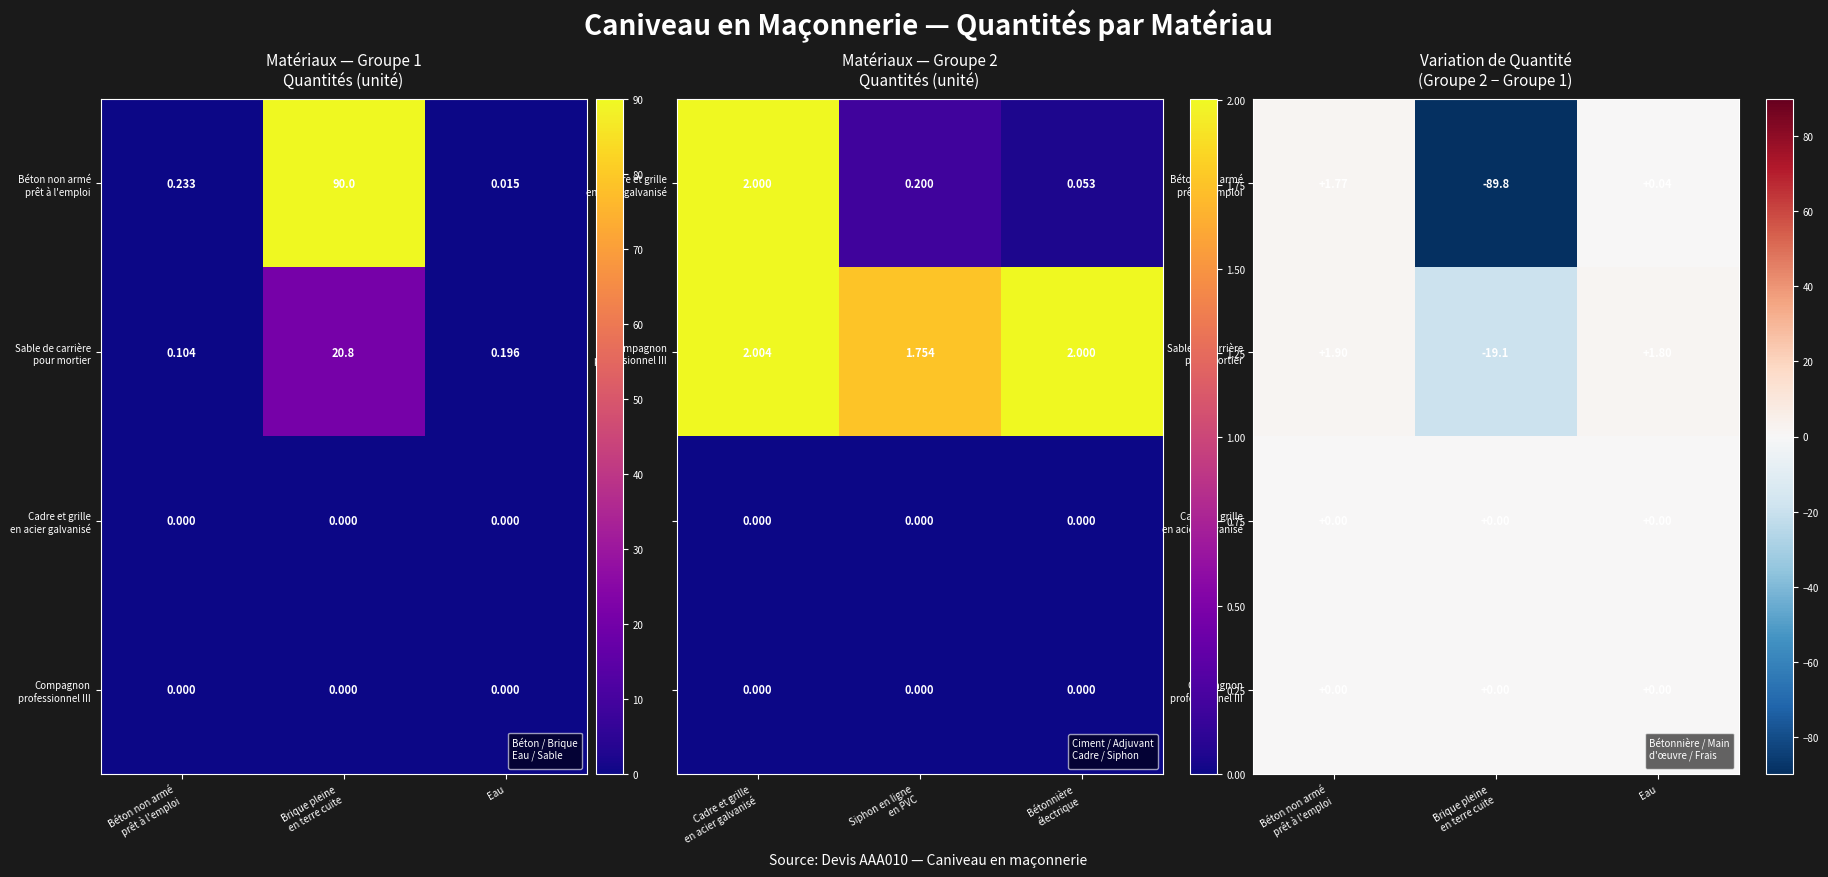

What is the difference between the maximum and minimum values in the Sable de carrière pour mortier series?

21.0